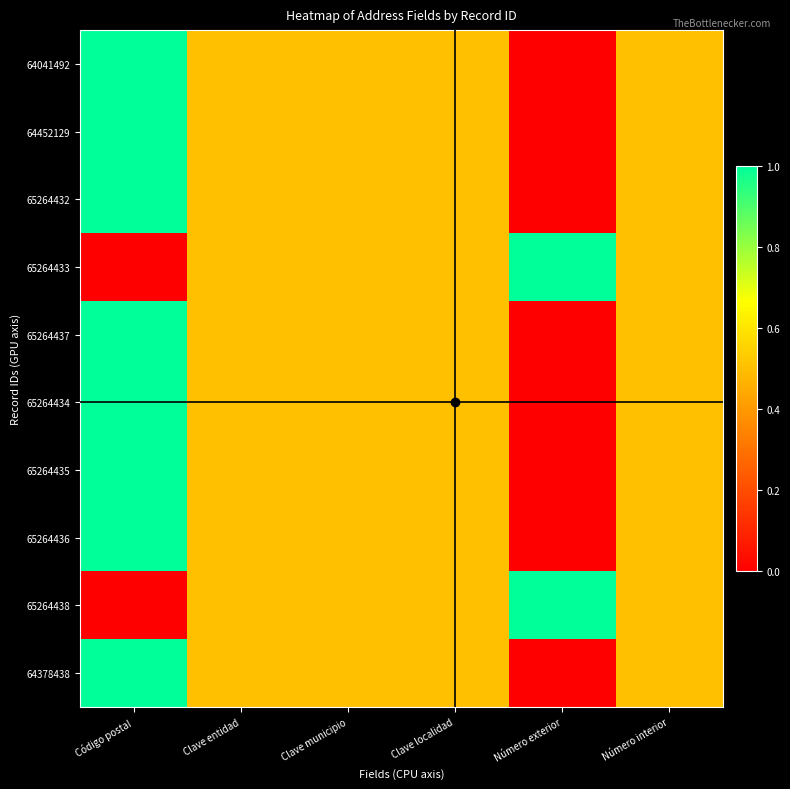

Reading left to right, transcribe all the data shown in this chart.

64041492: Código postal=1.0	Clave entidad=0.5	Clave municipio=0.5	Clave localidad=0.5	Número exterior=0.0	Número interior=0.5
64452129: Código postal=1.0	Clave entidad=0.5	Clave municipio=0.5	Clave localidad=0.5	Número exterior=0.0	Número interior=0.5
65264432: Código postal=1.0	Clave entidad=0.5	Clave municipio=0.5	Clave localidad=0.5	Número exterior=0.0	Número interior=0.5
65264433: Código postal=0.0	Clave entidad=0.5	Clave municipio=0.5	Clave localidad=0.5	Número exterior=1.0	Número interior=0.5
65264437: Código postal=1.0	Clave entidad=0.5	Clave municipio=0.5	Clave localidad=0.5	Número exterior=0.0	Número interior=0.5
65264434: Código postal=1.0	Clave entidad=0.5	Clave municipio=0.5	Clave localidad=0.5	Número exterior=0.0	Número interior=0.5
65264435: Código postal=1.0	Clave entidad=0.5	Clave municipio=0.5	Clave localidad=0.5	Número exterior=0.0	Número interior=0.5
65264436: Código postal=1.0	Clave entidad=0.5	Clave municipio=0.5	Clave localidad=0.5	Número exterior=0.0	Número interior=0.5
65264438: Código postal=0.0	Clave entidad=0.5	Clave municipio=0.5	Clave localidad=0.5	Número exterior=1.0	Número interior=0.5
64378438: Código postal=1.0	Clave entidad=0.5	Clave municipio=0.5	Clave localidad=0.5	Número exterior=0.0	Número interior=0.5